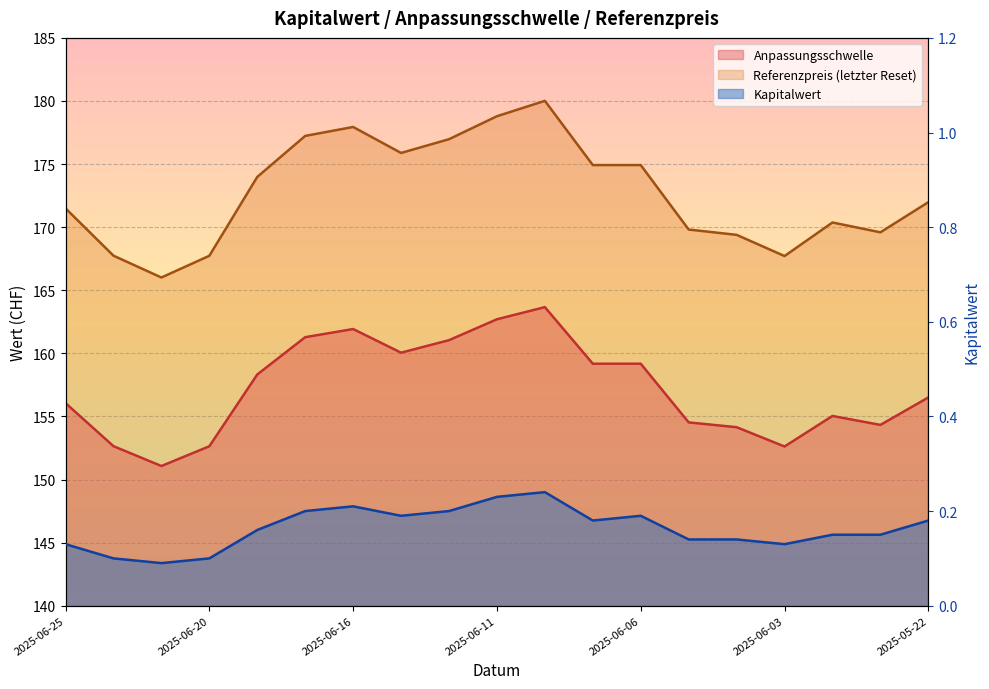

True or false: Kapitalwert has more than 1 interior local peaks.

True